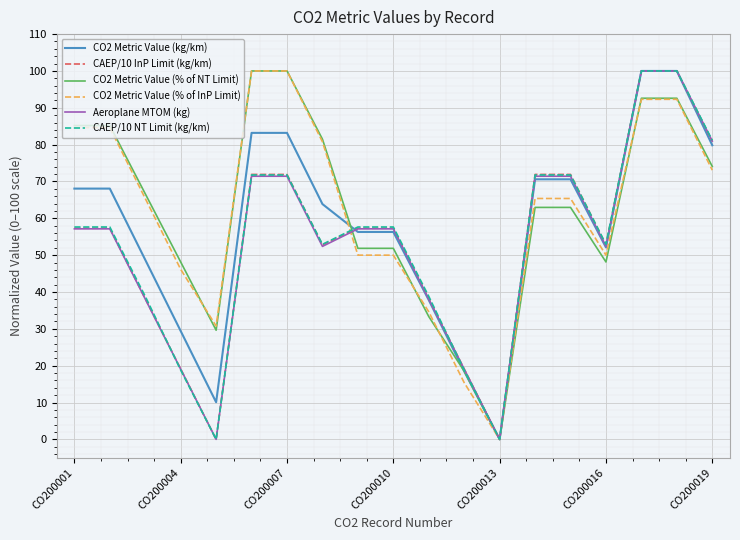

Reading left to right, list all the values displayed in this chart.

CO2 Metric Value (kg/km): 68.1	68.1	48.7	29.4	10.1	83.2	83.2	63.9	56.3	56.3	37.8	18.5	0.0	70.6	70.6	52.1	100.0	100.0	79.8
CAEP/10 InP Limit (kg/km): 57.3	57.3	38.2	19.1	0.0	71.9	71.9	52.8	57.3	57.3	38.2	19.1	0.0	71.9	71.9	52.8	100.0	100.0	80.9
CO2 Metric Value (% of NT Limit): 85.2	85.2	66.7	48.1	29.6	100.0	100.0	81.5	51.9	51.9	33.3	18.5	0.0	63.0	63.0	48.1	92.6	92.6	74.1
CO2 Metric Value (% of InP Limit): 84.6	84.6	65.4	46.2	30.8	100.0	100.0	80.8	50.0	50.0	34.6	15.4	0.0	65.4	65.4	50.0	92.3	92.3	73.1
Aeroplane MTOM (kg): 57.1	57.1	38.1	19.0	0.0	71.4	71.4	52.4	57.1	57.1	38.1	19.0	0.0	71.4	71.4	52.4	100.0	100.0	81.0
CAEP/10 NT Limit (kg/km): 57.6	57.6	38.8	18.8	0.0	71.8	71.8	52.9	57.6	57.6	38.8	18.8	0.0	71.8	71.8	52.9	100.0	100.0	81.2